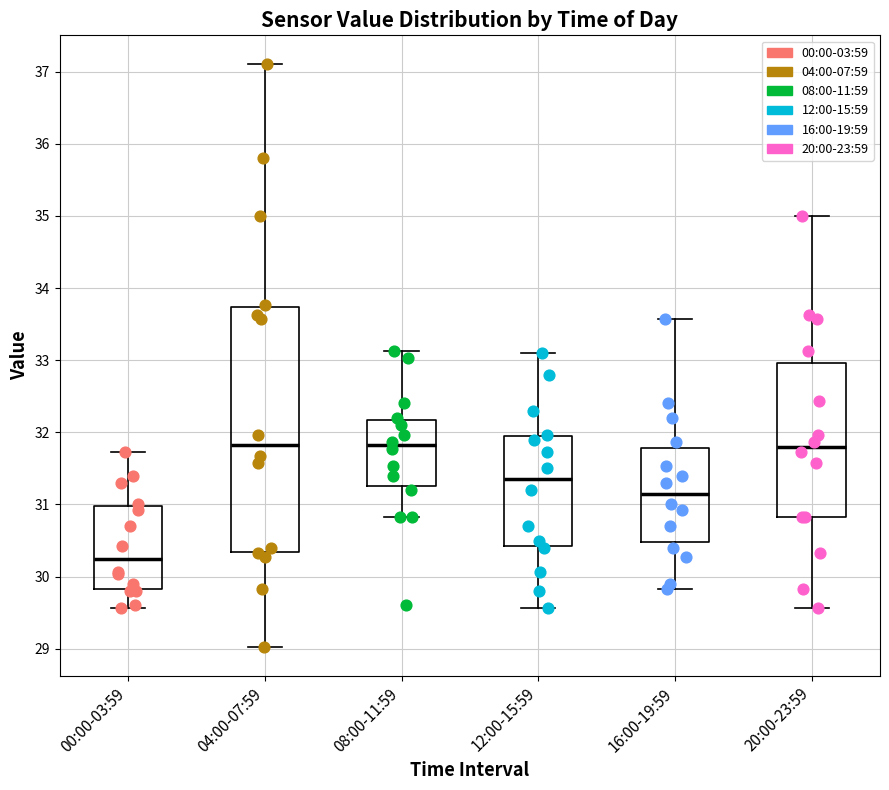

Reading left to right, transcribe this box plot: for each box, give where its median line is, the range the box spans, and where its two whiskers end, as read against the y-axis. The values are not printed on the chart, so give them approximately, as read against the axis.

00:00-03:59: median 30.3, box 29.8 to 31.0, whiskers 29.6 to 31.7
04:00-07:59: median 31.8, box 30.3 to 33.7, whiskers 29.0 to 37.1
08:00-11:59: median 31.8, box 31.3 to 32.2, whiskers 30.8 to 33.1
12:00-15:59: median 31.4, box 30.4 to 32.0, whiskers 29.6 to 33.1
16:00-19:59: median 31.2, box 30.5 to 31.8, whiskers 29.8 to 33.6
20:00-23:59: median 31.8, box 30.8 to 33.0, whiskers 29.6 to 35.0